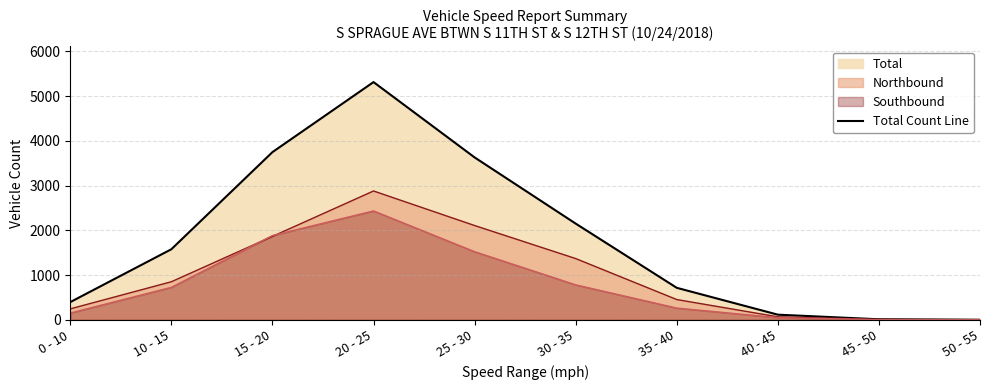

Rank the categories by value from highest to lowest.

20 - 25, 15 - 20, 25 - 30, 30 - 35, 10 - 15, 35 - 40, 0 - 10, 40 - 45, 45 - 50, 50 - 55